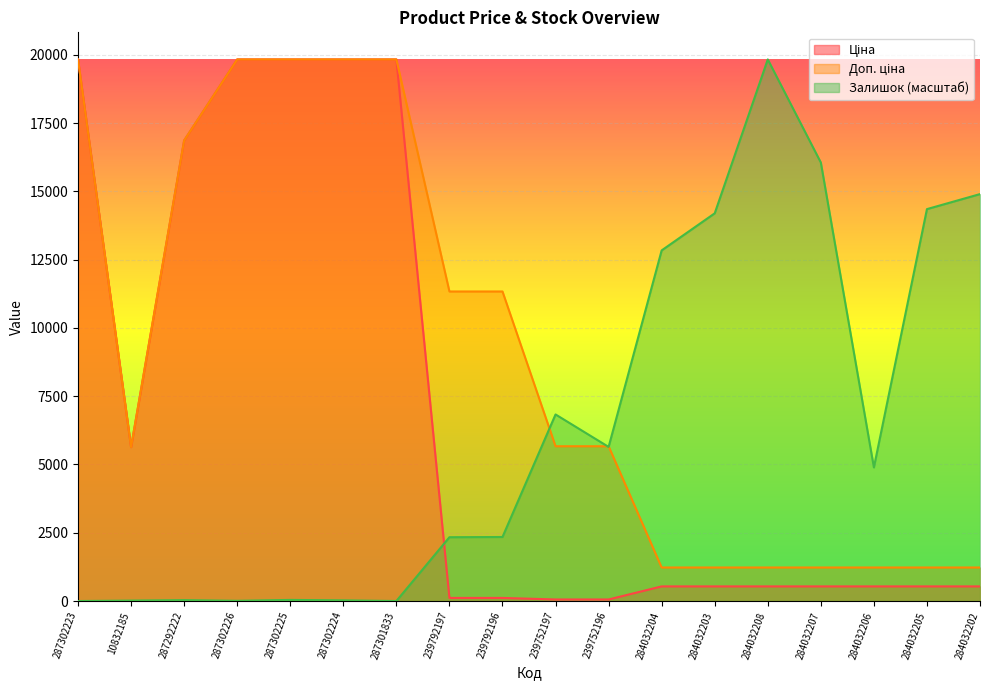

Between 284032205 and 287302224, which is larger?

287302224